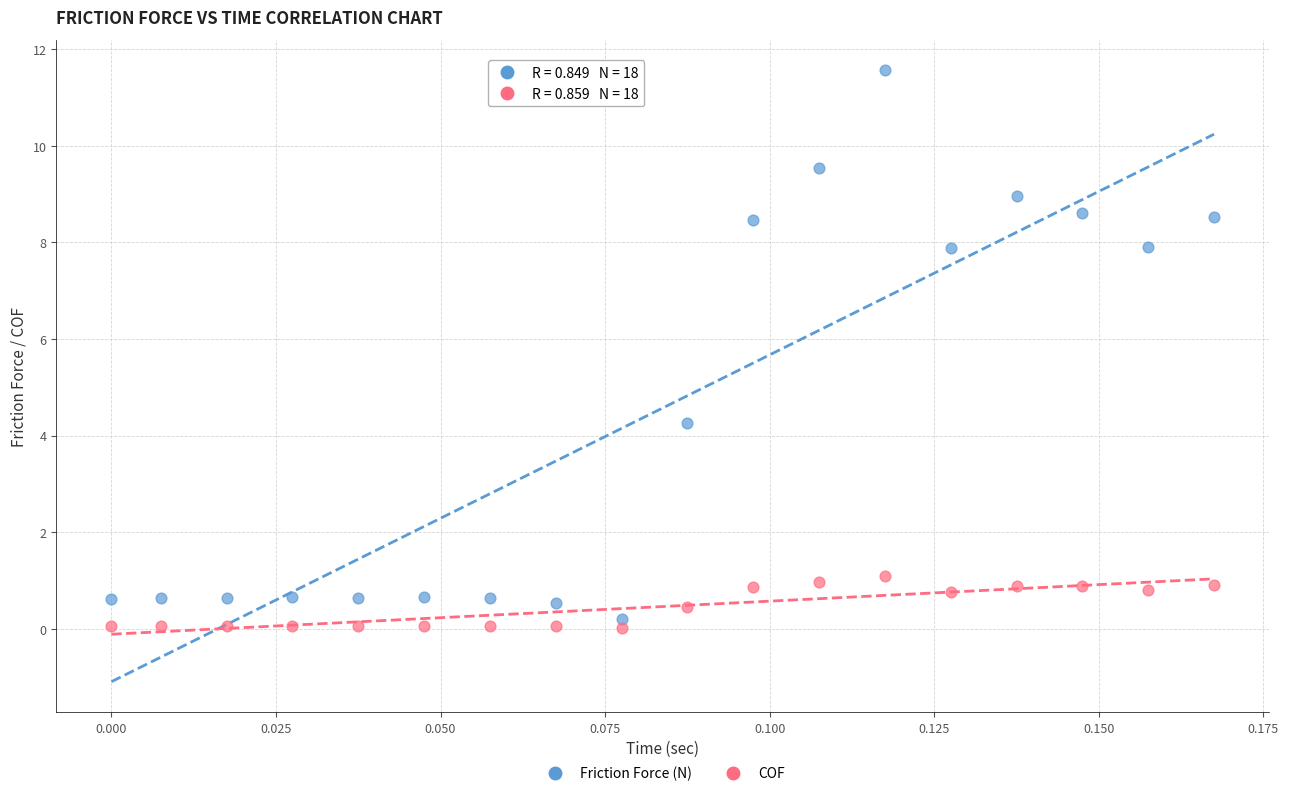

Across all data points, what is the range of Y values (max minus min)?

11.5